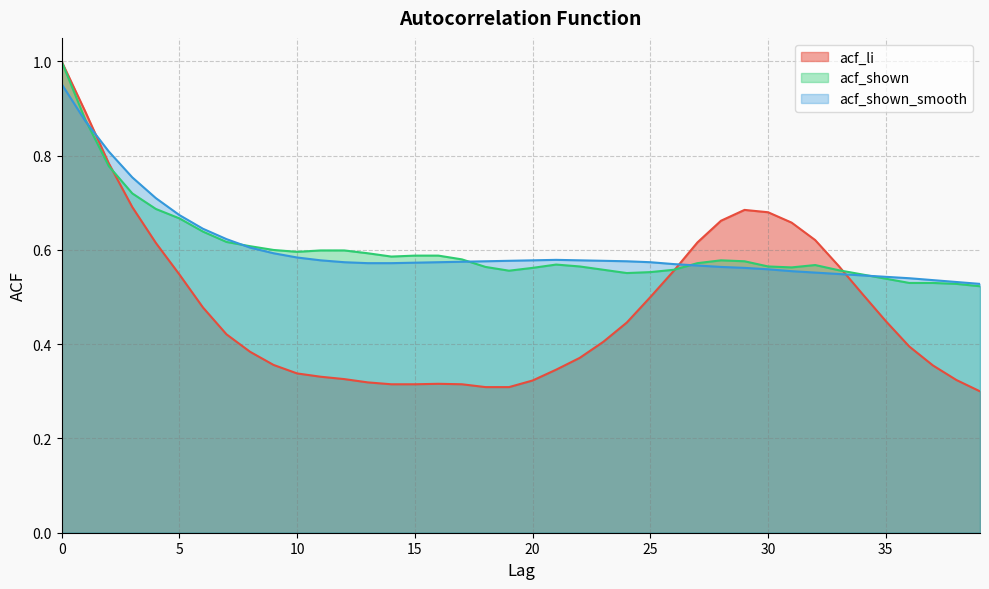

What is the sum of all acf_shown_smooth values?

24.2